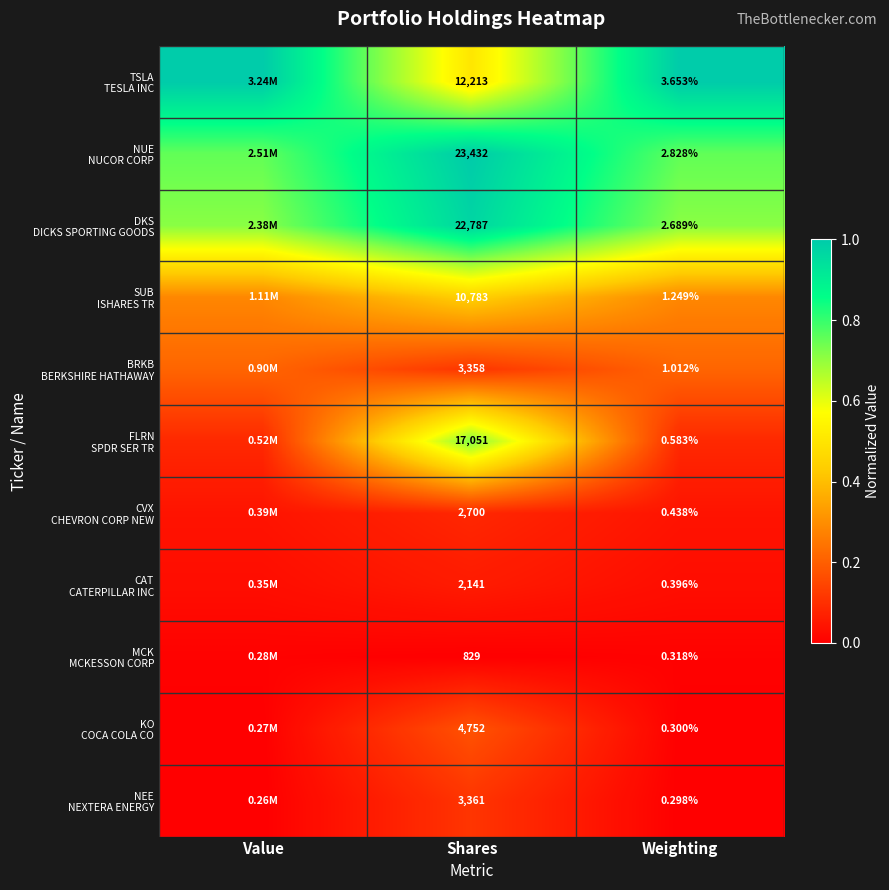

Is the value of KO COCA COLA CO at Value greater than the value of BRKB BERKSHIRE HATHAWAY at Shares?

No